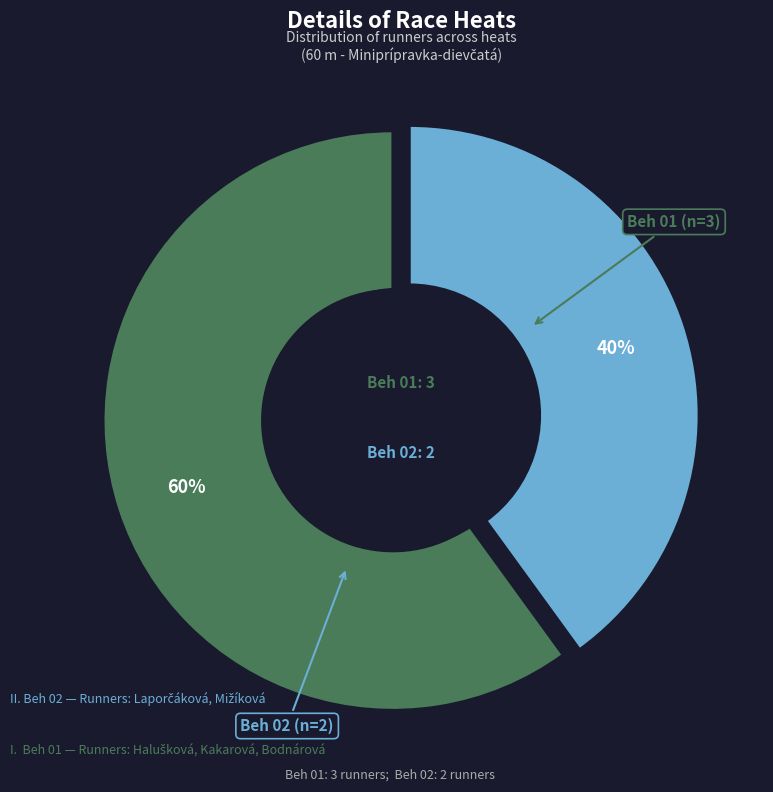

Count the number of slices in the pie.

2